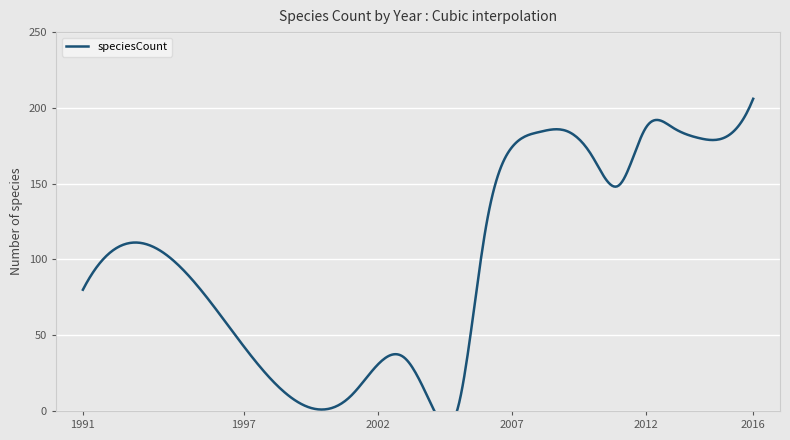

Rank the categories by value from highest to lowest.

2016, 2012, 2013, 2009, 2008, 2015, 2014, 2007, 2010, 2011, 2006, 1991, 2003, 2001, 2004, 2005, 2000